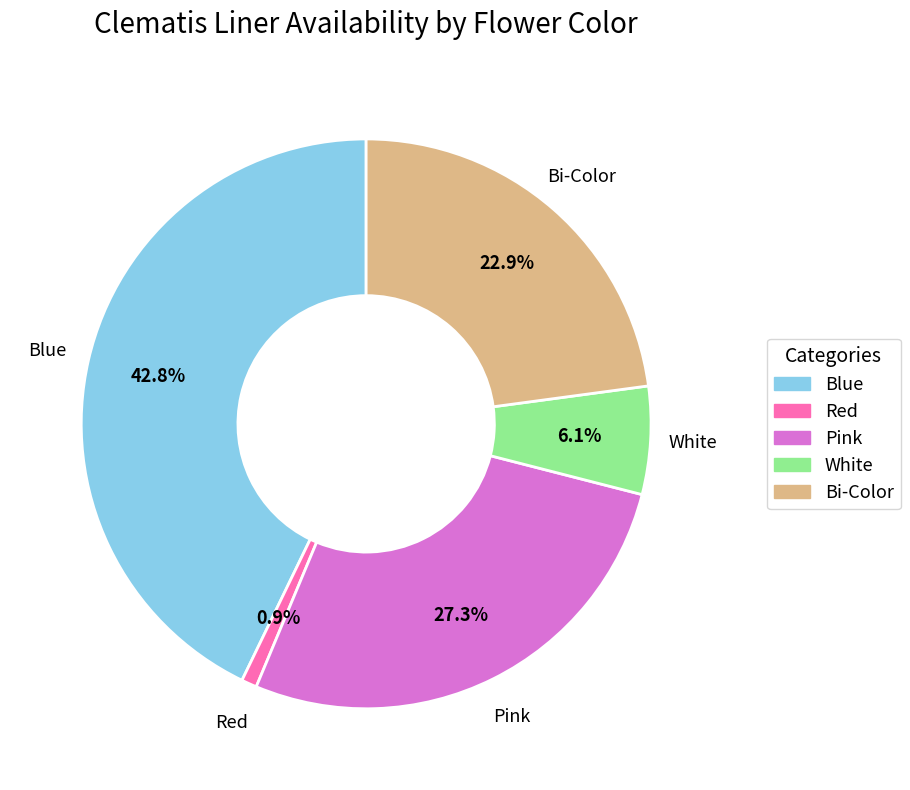

Does any single category account for the majority?

No